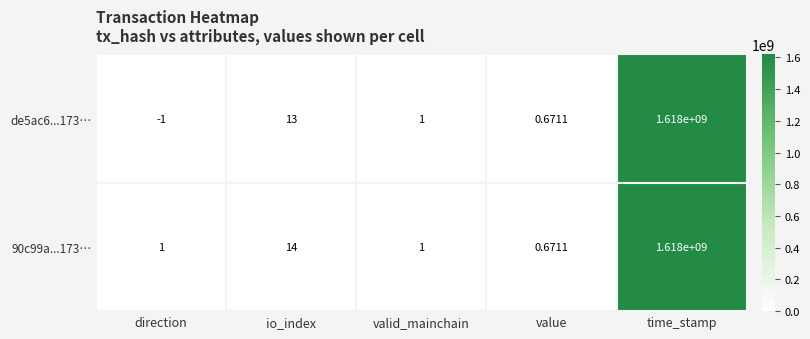

At which label is 90c99a...173… closest to 809000000?

io_index